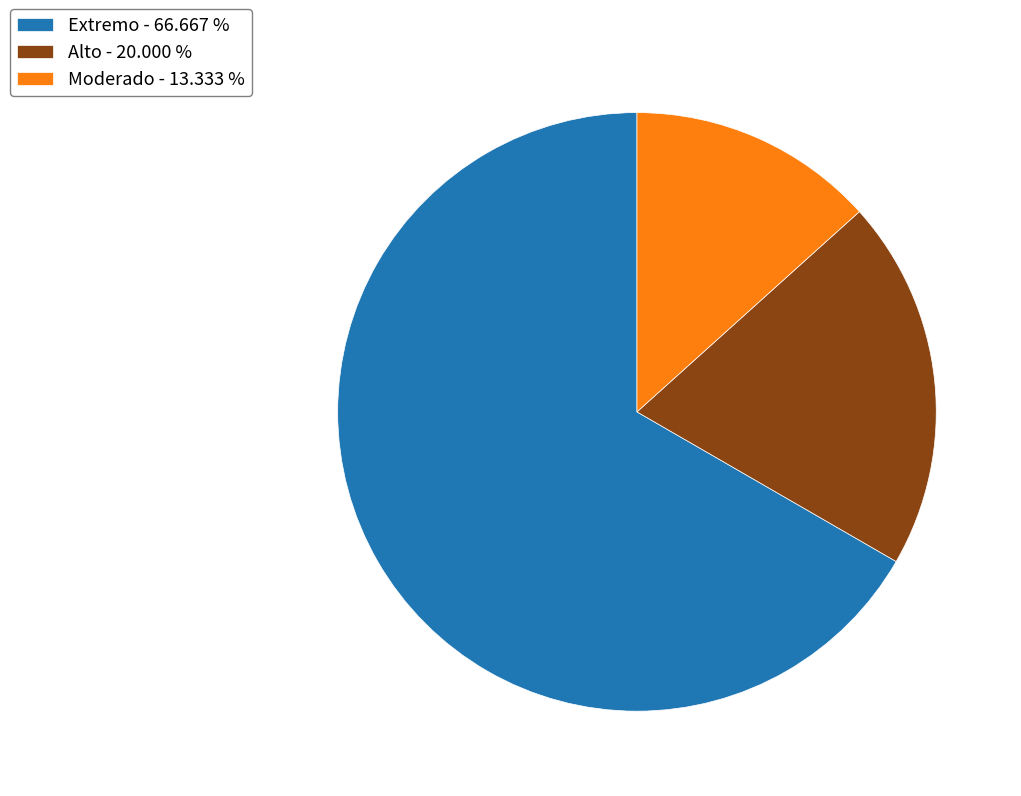

Does Extremo - 66.667 % represent more than half of the total?

Yes